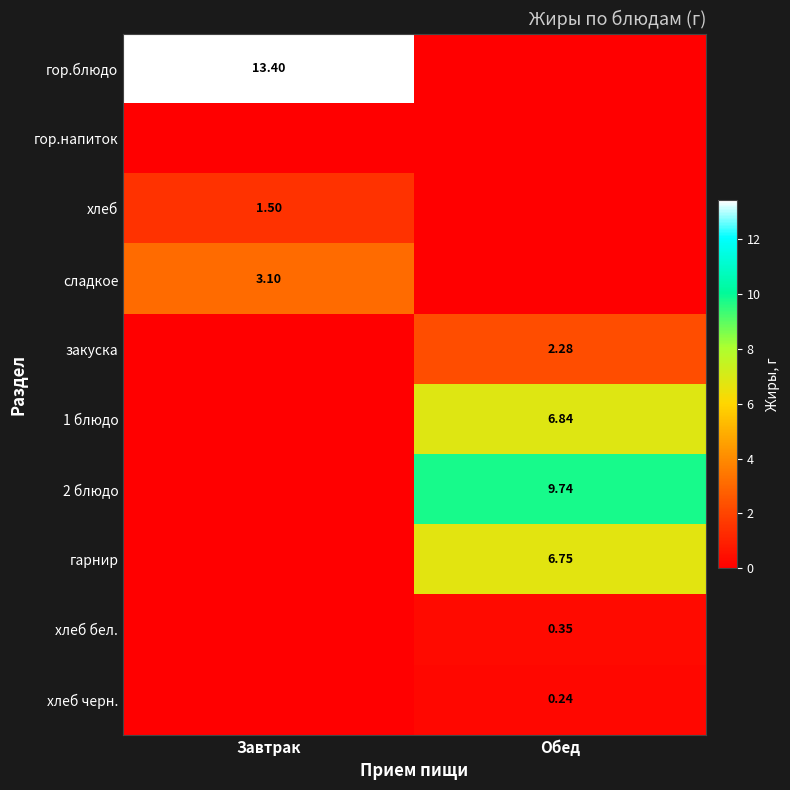

Rank the categories by 1 блюдо value from highest to lowest.

Обед, Завтрак